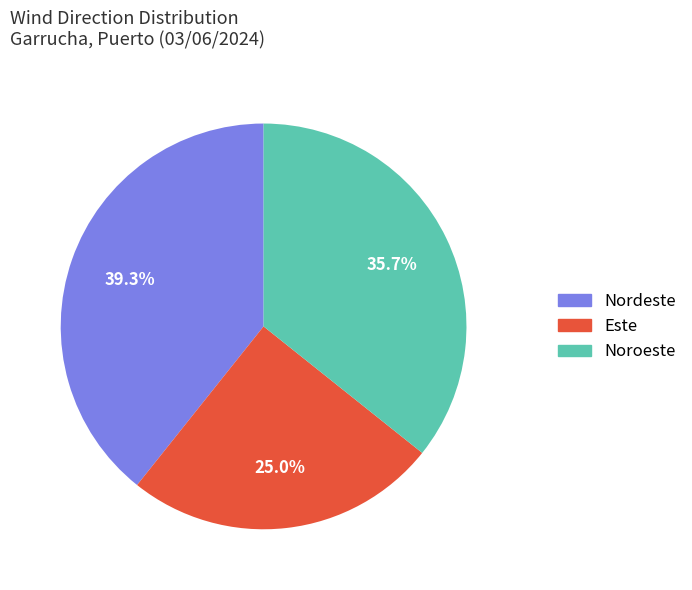

Approximately how many times larger is the value at Este compared to Noroeste?

0.7